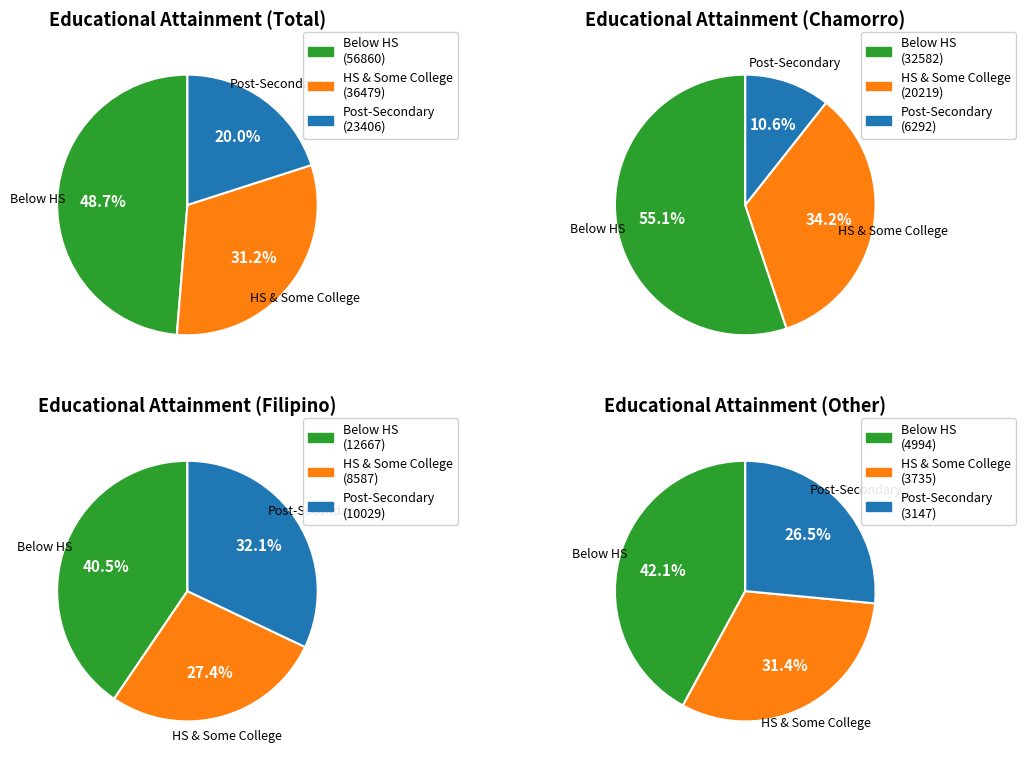

Is there any slice that represents more than half of the pie?

No